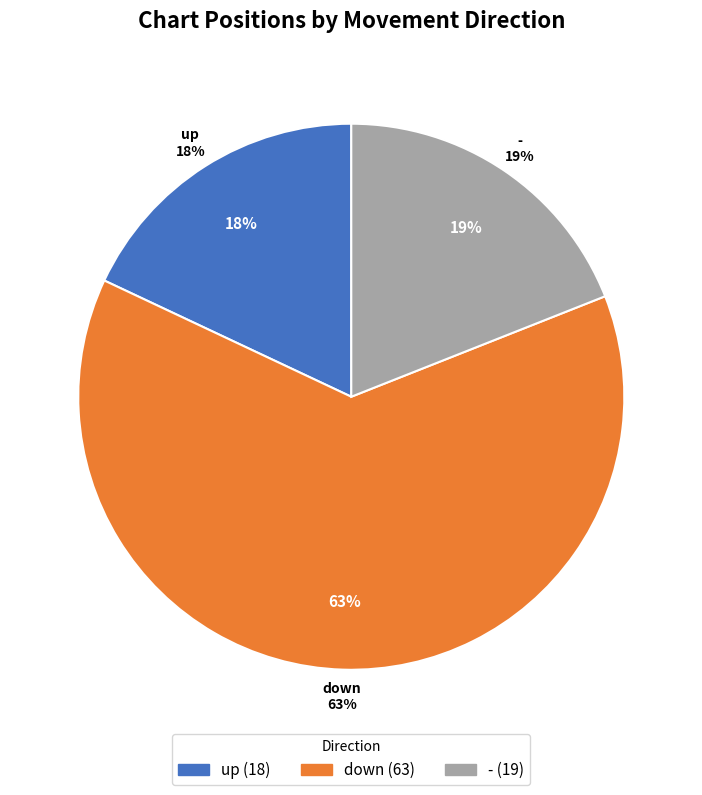

Count the number of slices in the pie.

3